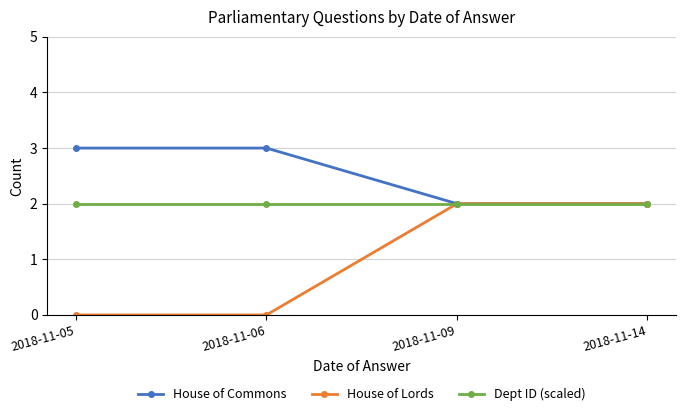

What is the maximum value shown in the chart?

3